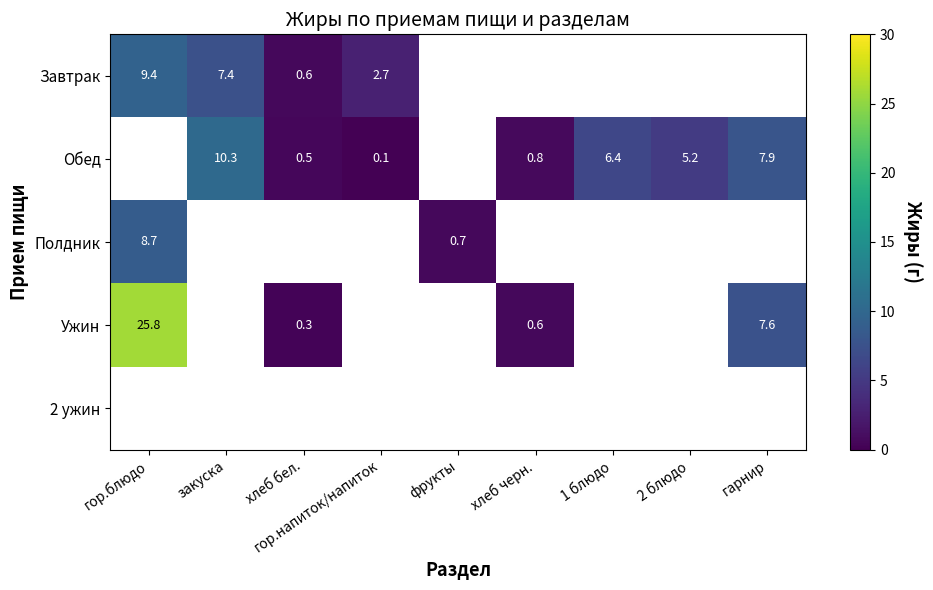

Is it true that Полдник equals 12.2 at гор.блюдо?

False